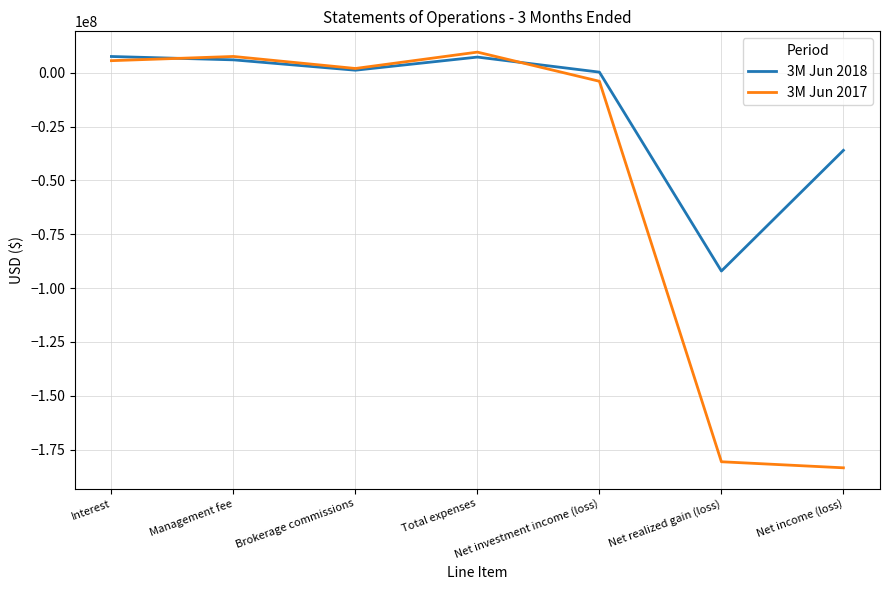

What is the average value of the 3M Jun 2018 series?

-15135470